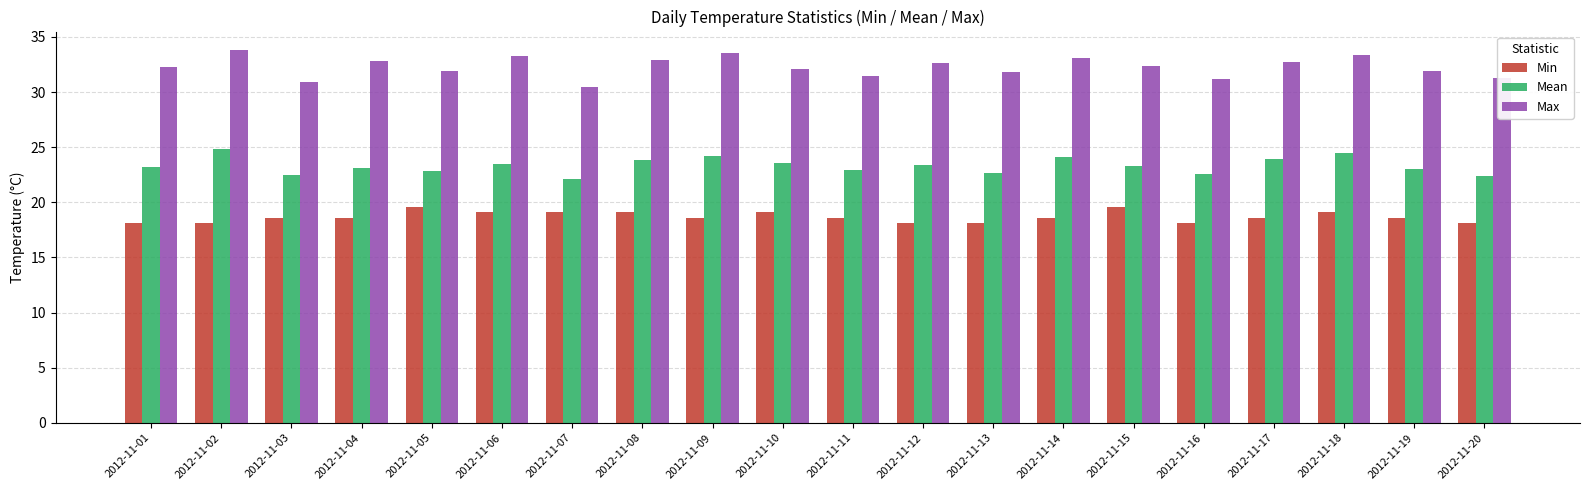

What is the maximum value shown in the chart?

33.8